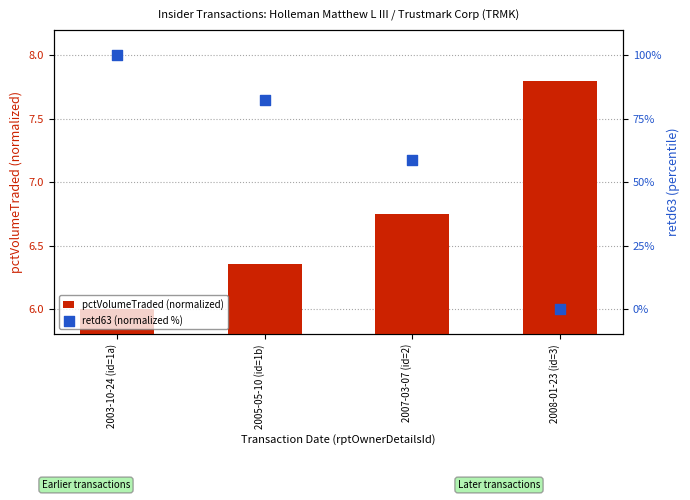

What is the total value across all series at 2007-03-07 (id=2)?

65.6